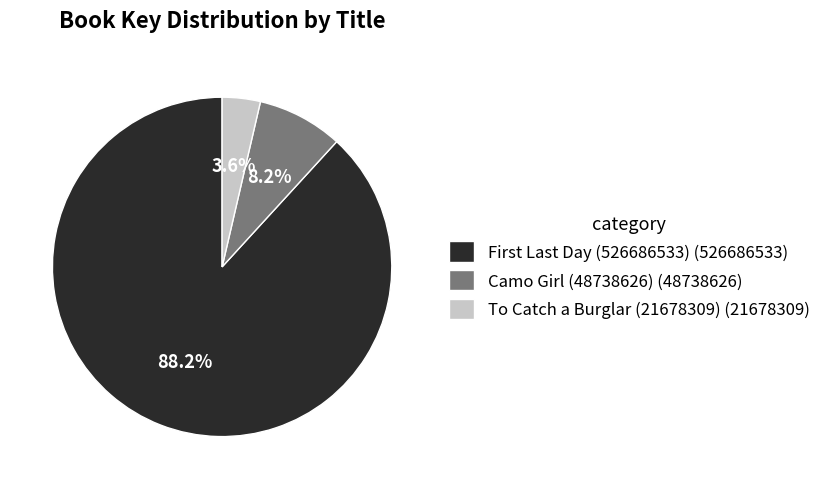

Which category accounts for the majority?

First Last Day (526686533)